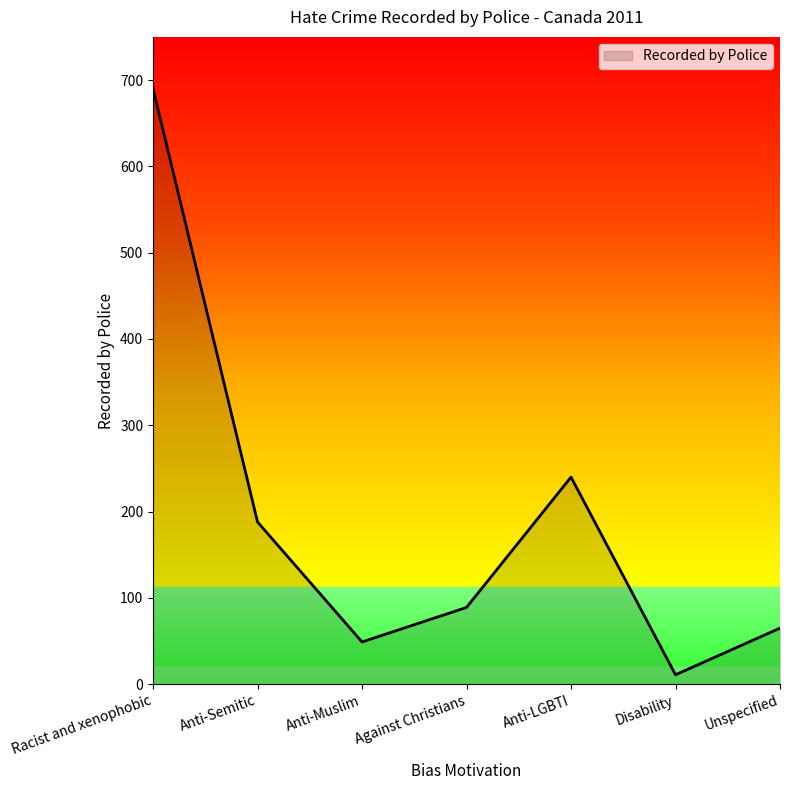

What is the difference between the maximum and minimum values?

679